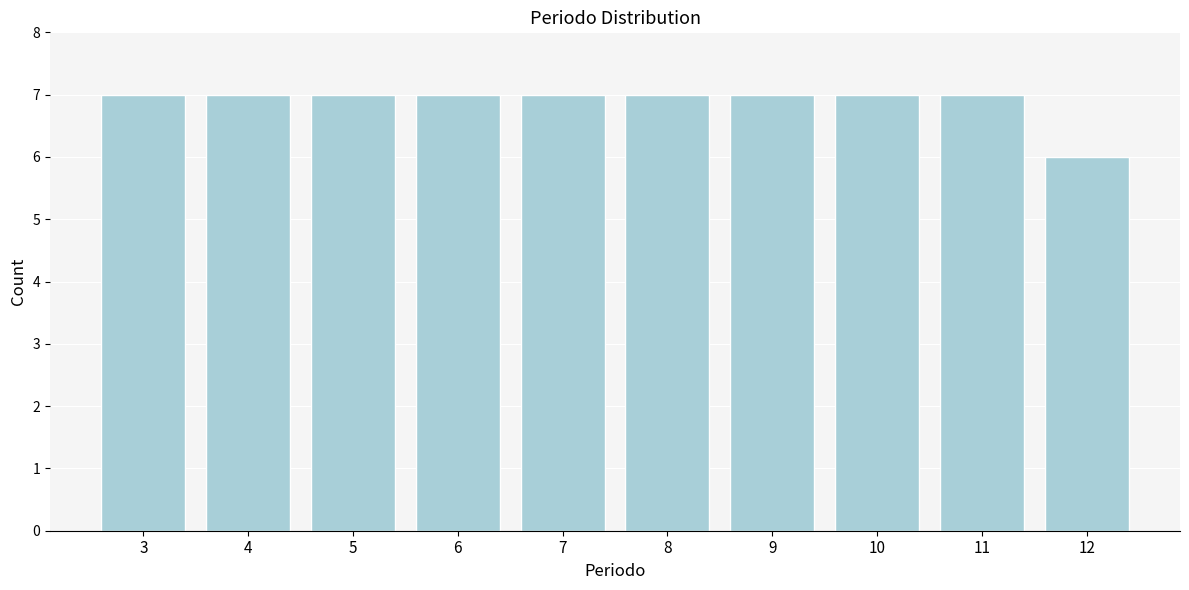

Reading left to right, transcribe all the data shown in this chart.

7	7	7	7	7	7	7	7	7	6